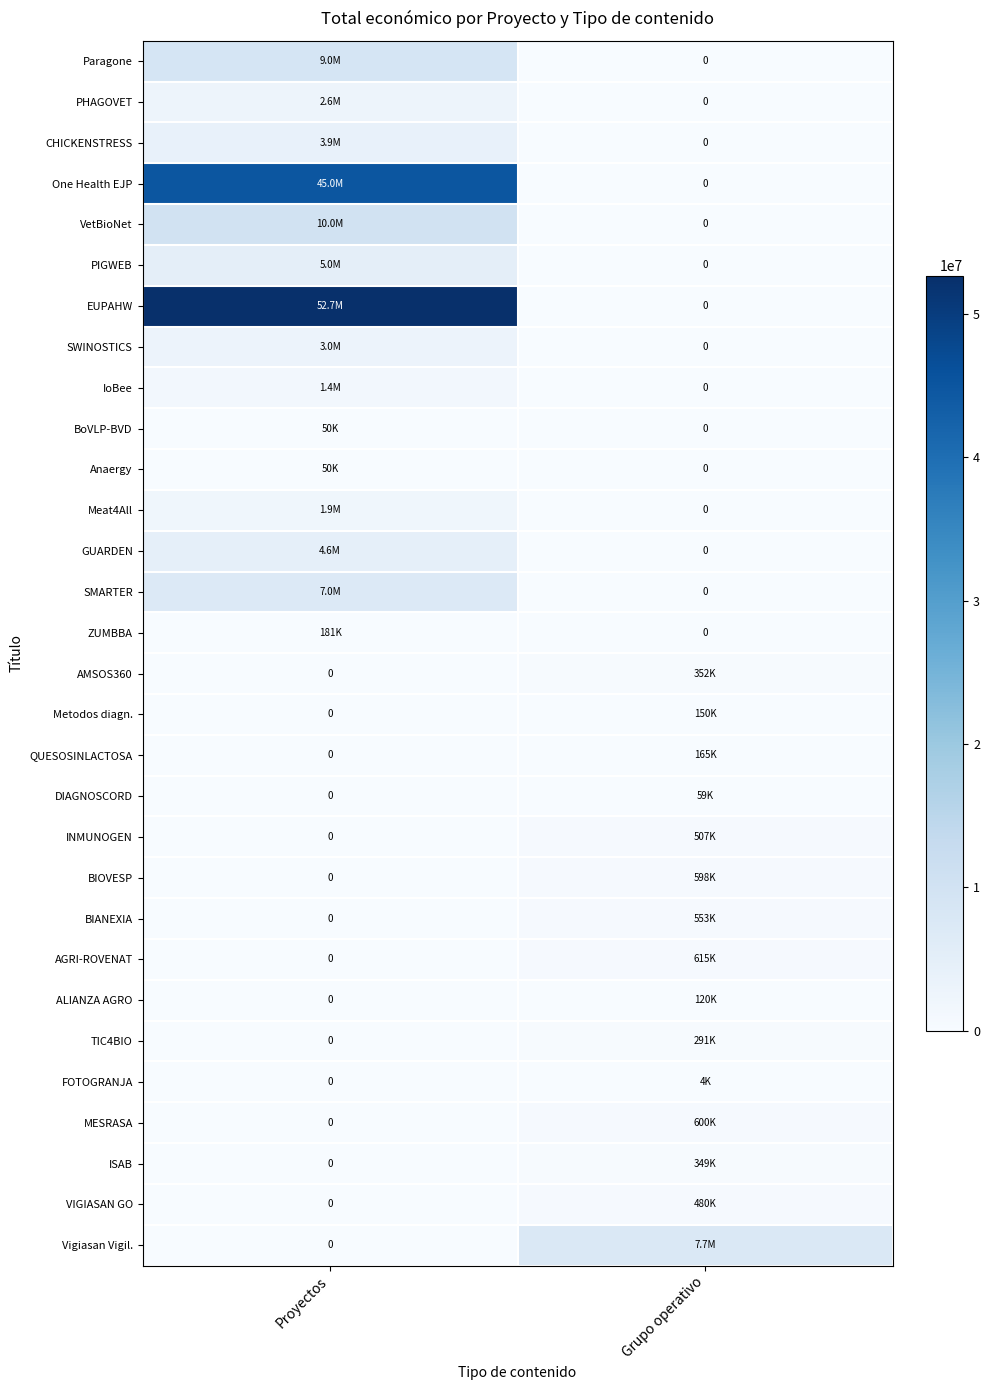

How many data points does each series have?

2